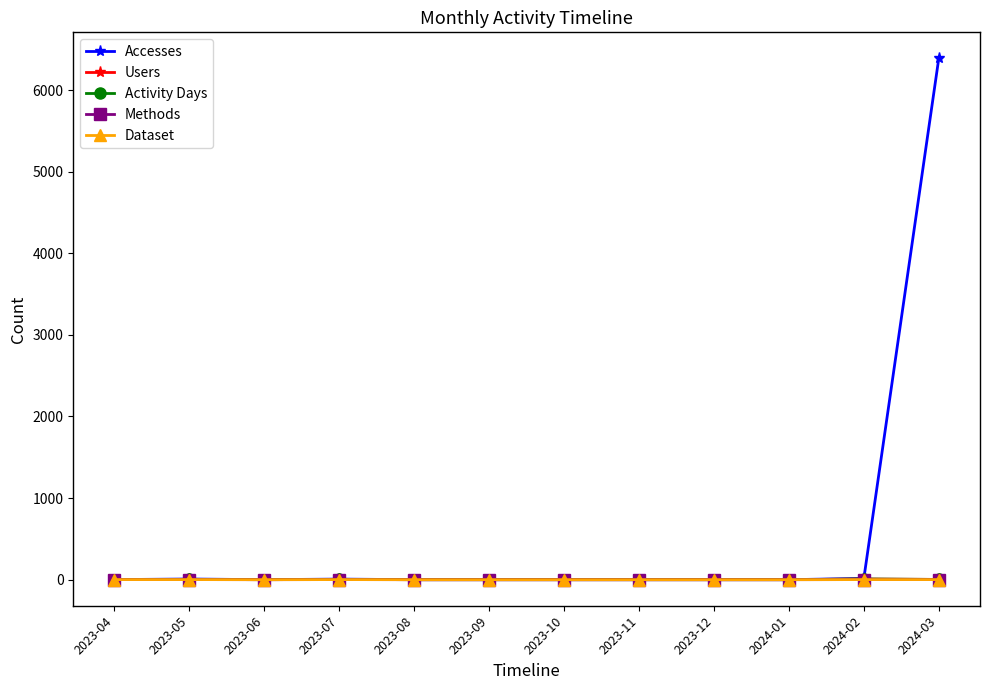

Where is Users nearest to the value 4?

2023-05